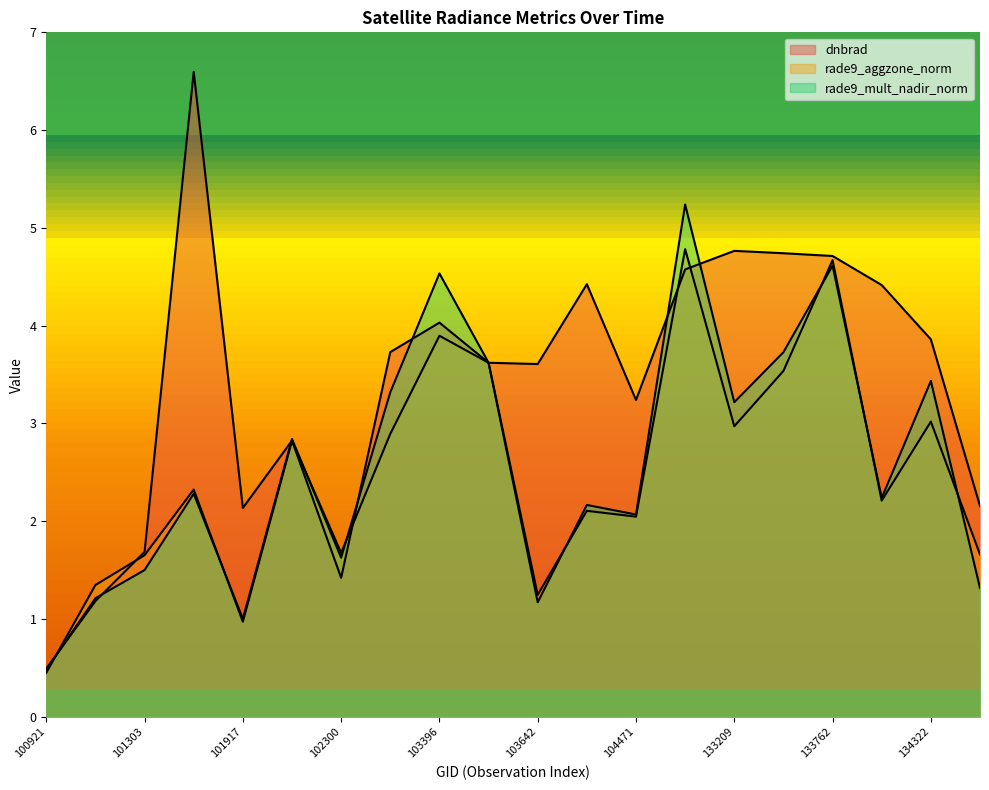

What is the difference between the maximum and minimum values in the rade9_aggzone_norm series?

4.3